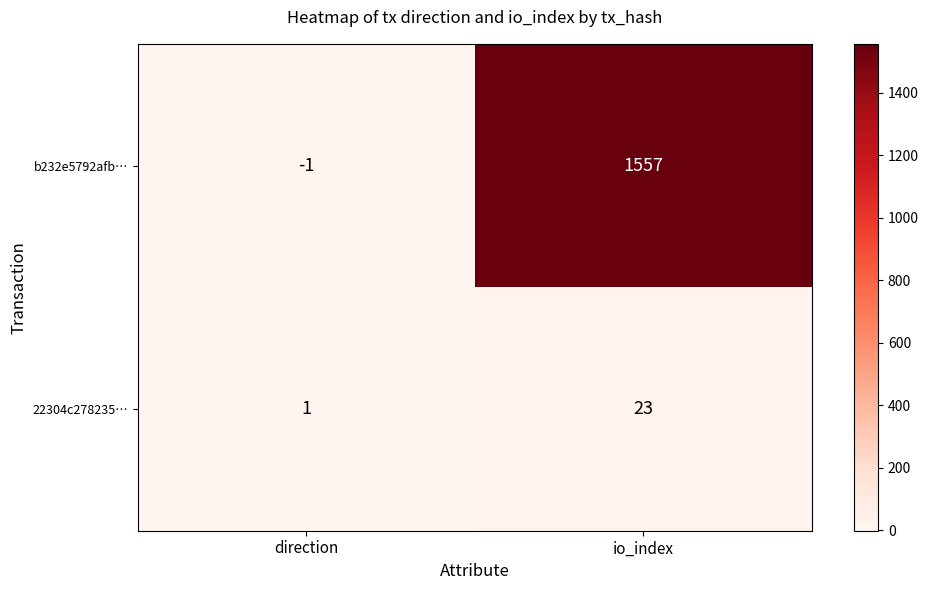

Which label corresponds to the smallest value in the chart?

direction